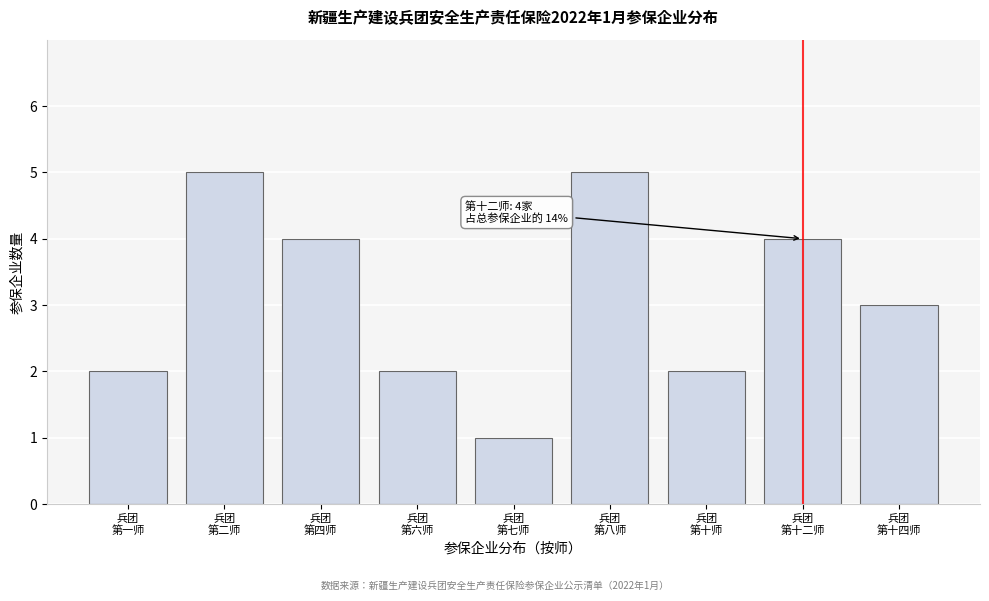

Reading left to right, transcribe all the data shown in this chart.

2	5	4	2	1	5	2	4	3